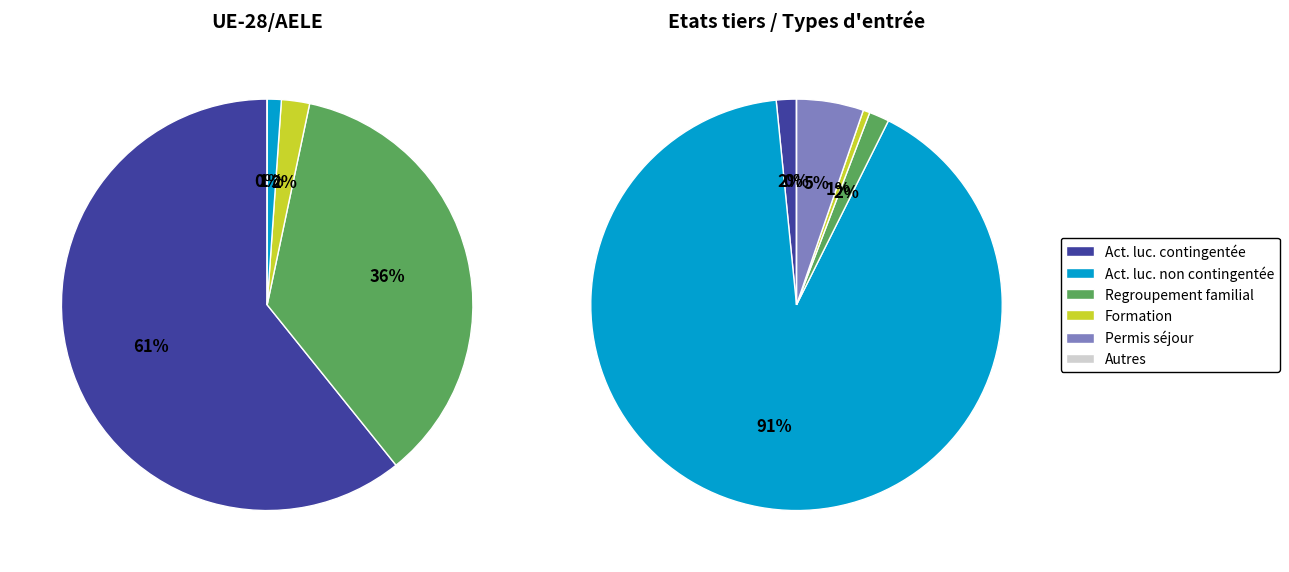

True or false: Europe accounts for 83% of the total.

False